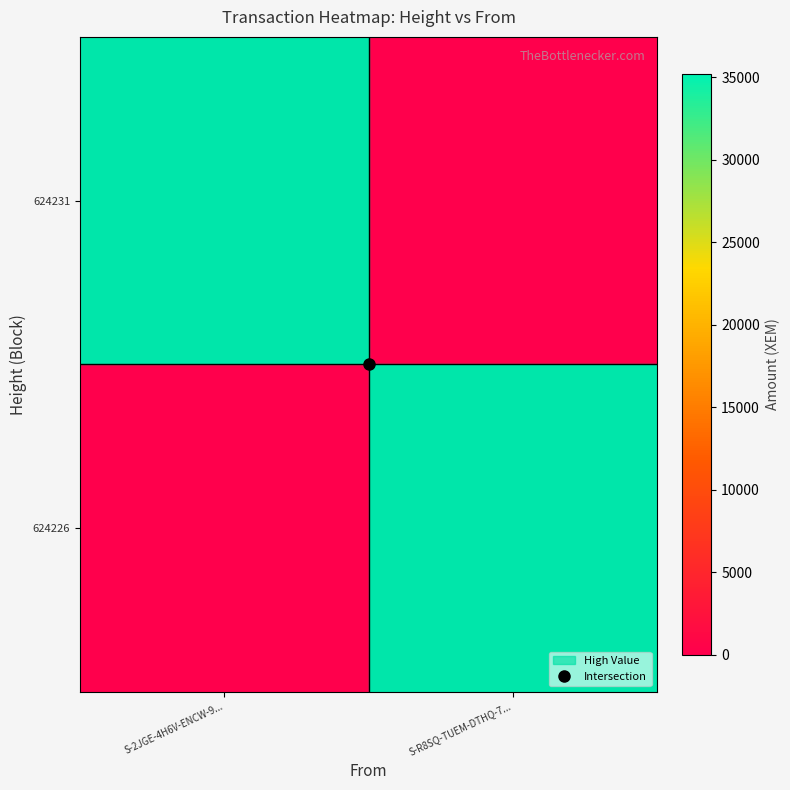

Which category has the lowest value across all series?

S-R8SQ-TUEM-DTHQ-7...